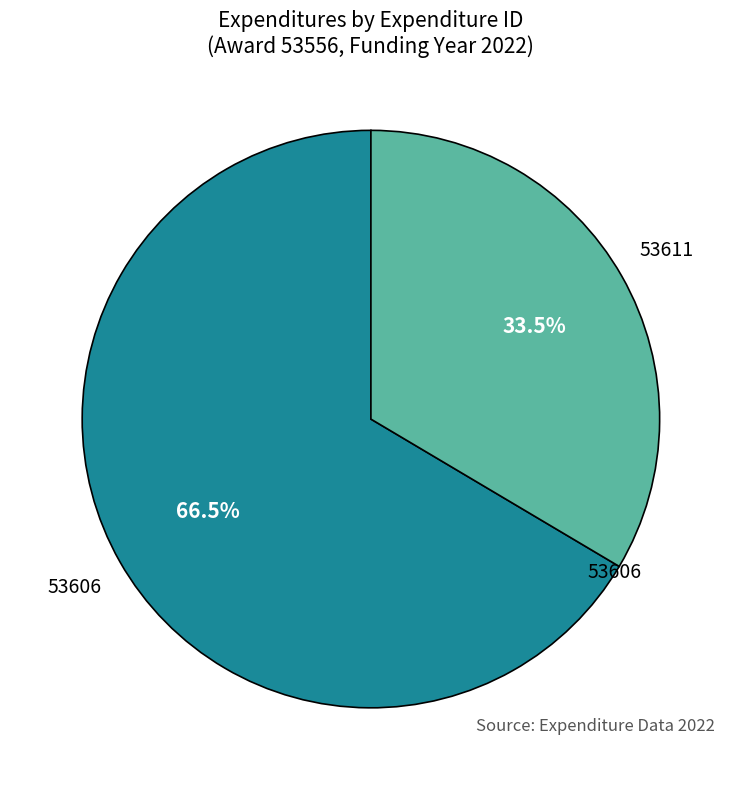

Which slice is the largest?

53606